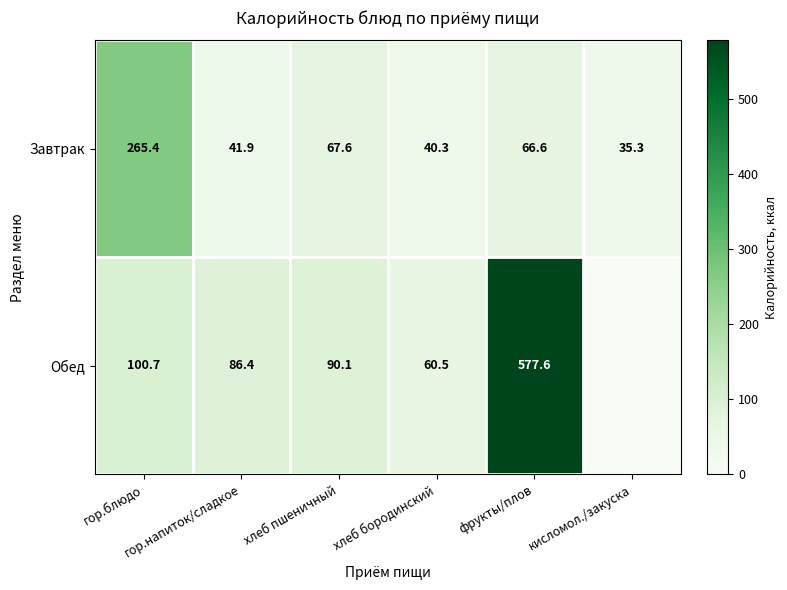

What is the difference between the maximum and minimum values in the Завтрак series?

230.1